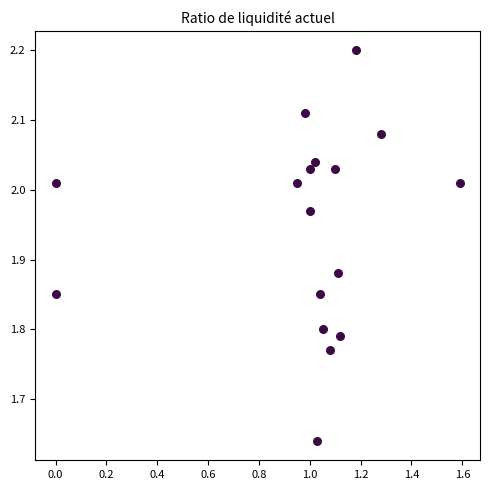

What is the range of Y values (max minus min)?

0.6